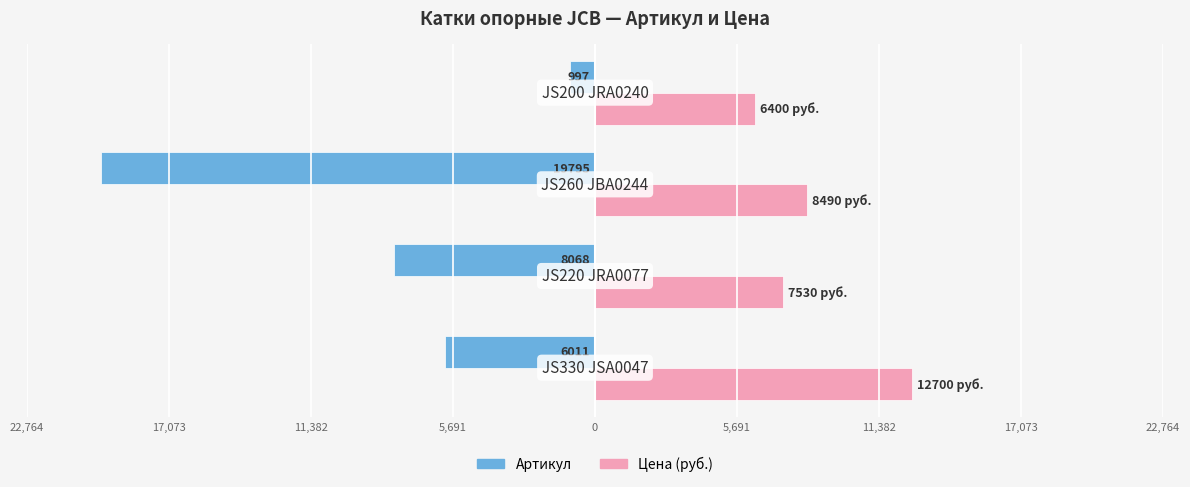

How many Цена (руб.) values are between 7530 and 12700?

3